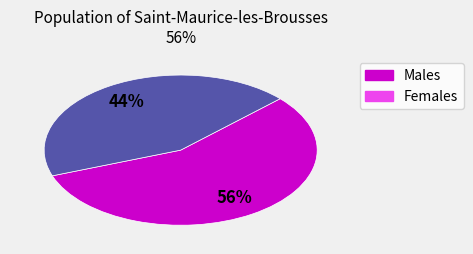

Is there a majority slice in this chart?

Yes